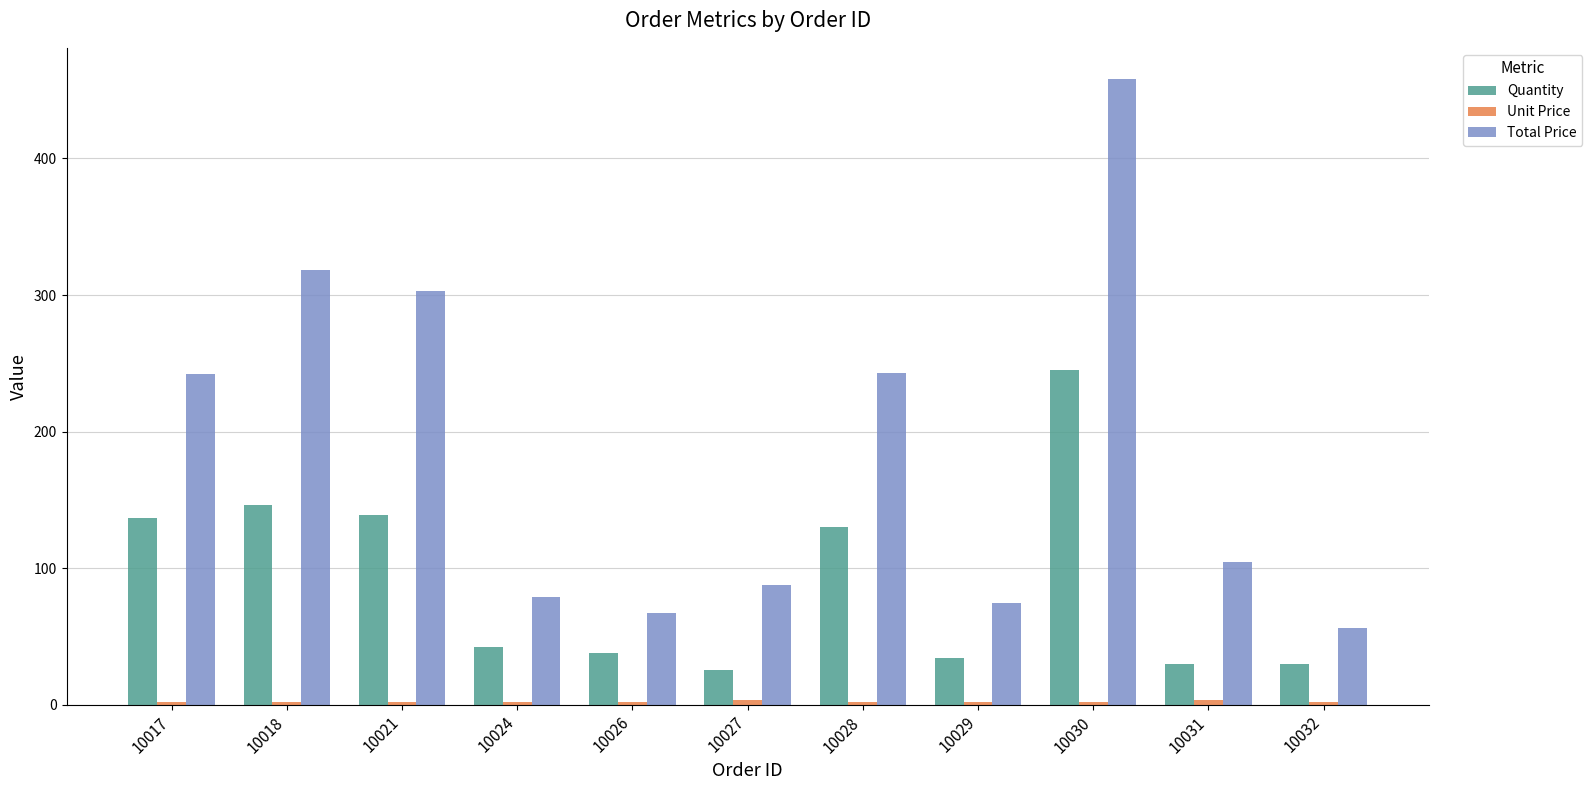

Does the chart contain stacked bars?

No